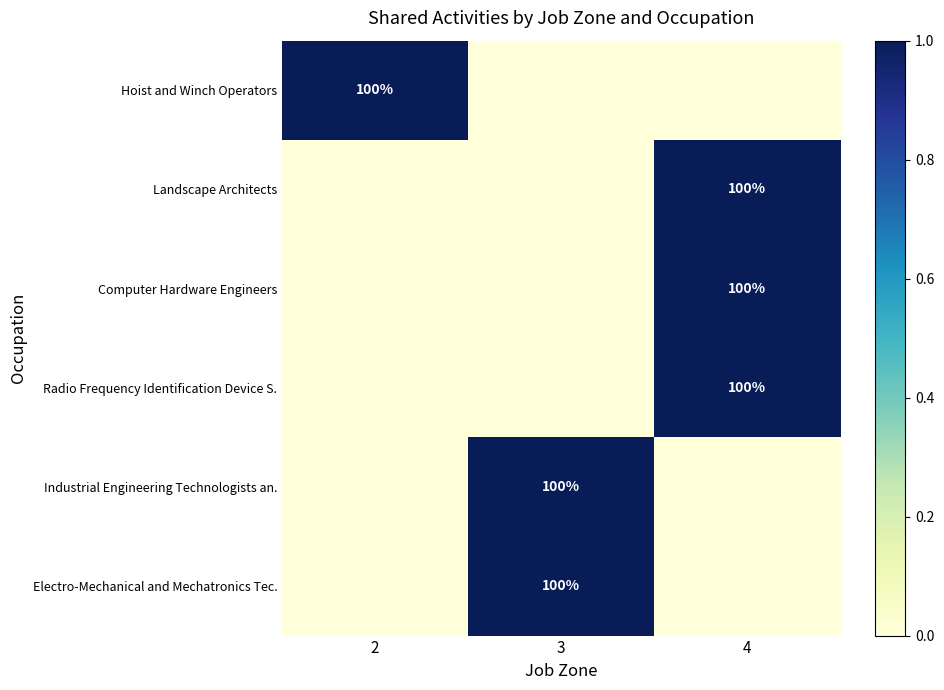

What is the difference between the highest and lowest values at 2?

1